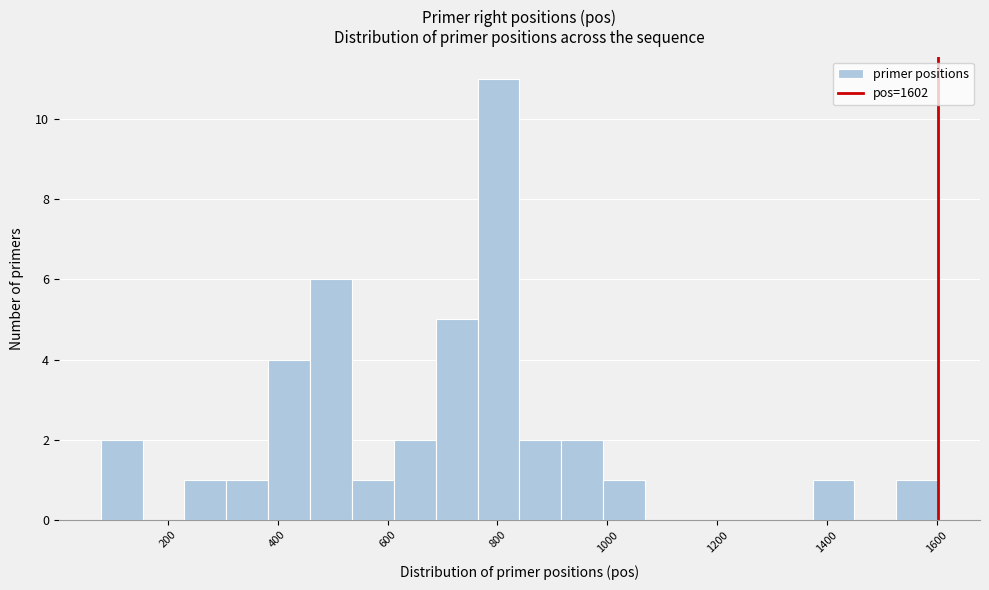

Read against the x-axis, roughly where is the centre of the tallest bar?

800